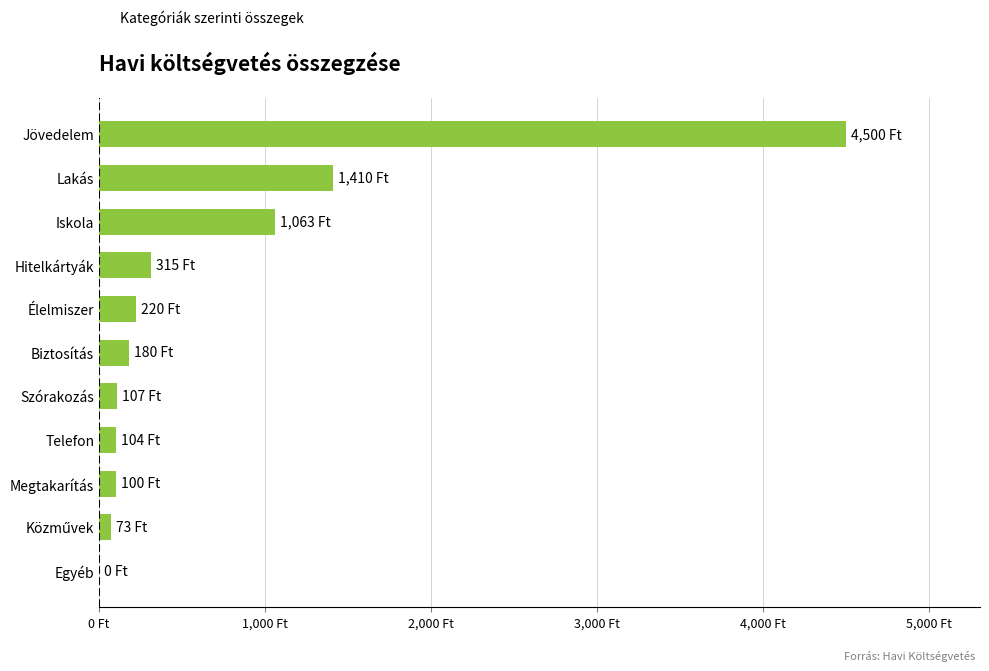

Are the bars horizontal?

Yes